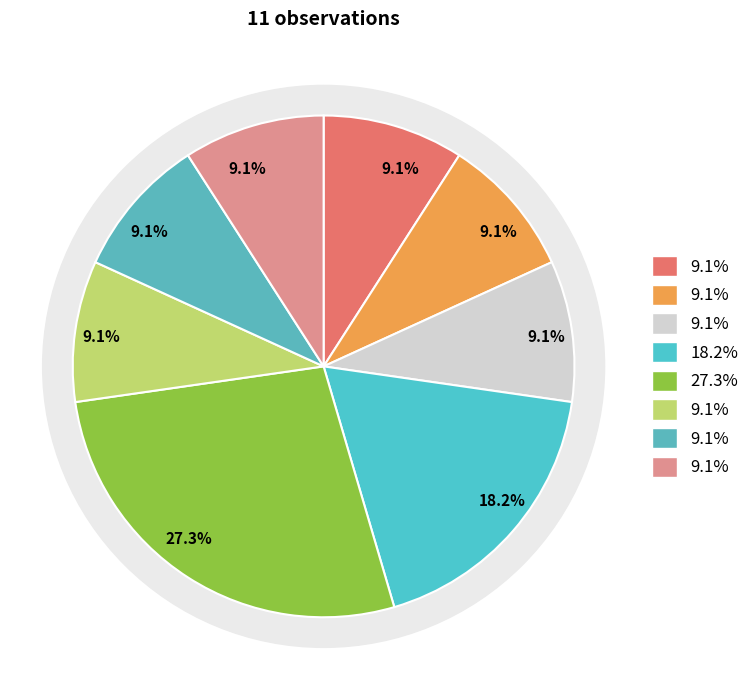

Does any single category account for the majority?

No